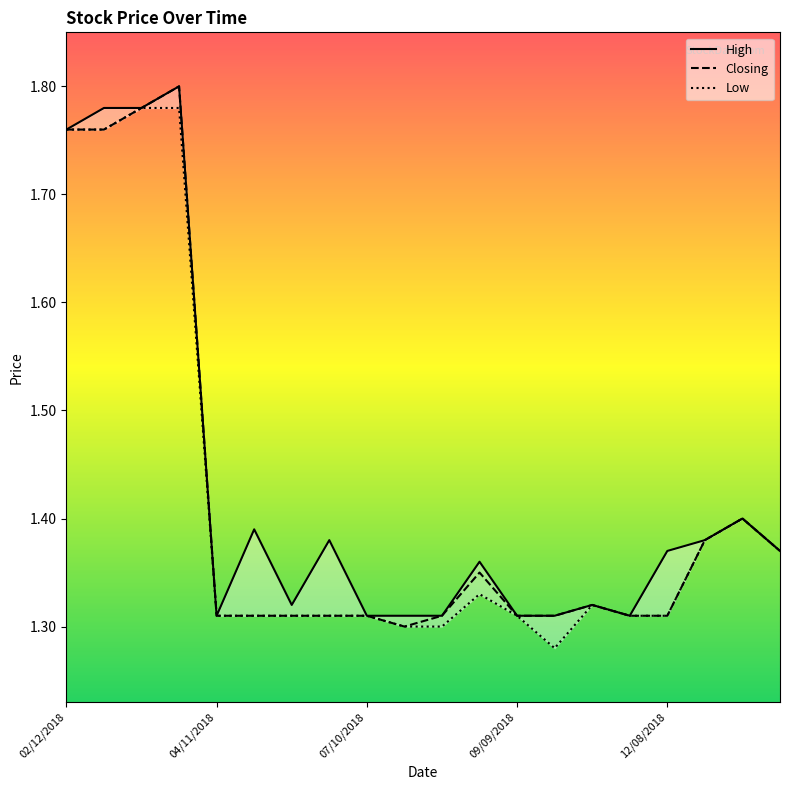

How many categories are shown in the chart?

20